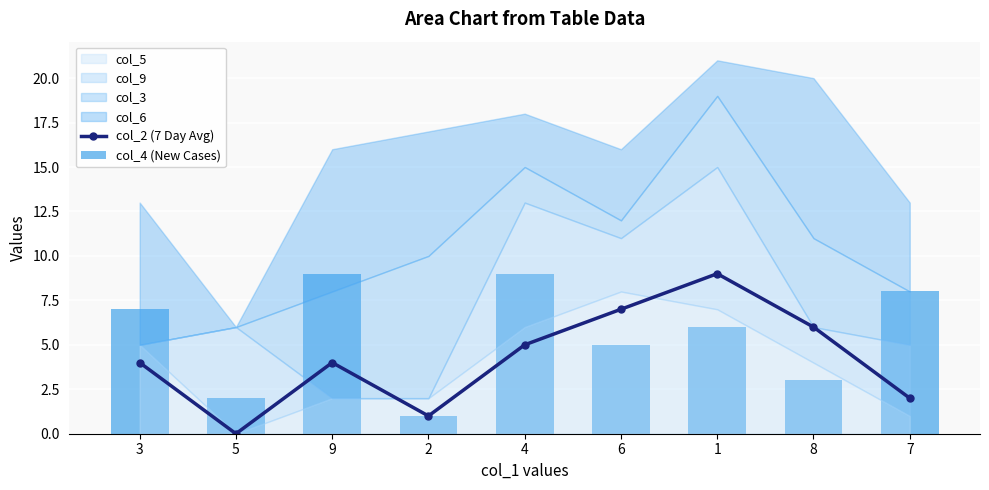

The col_2 (7 Day Avg) series shows 2 at 1. True or false?

False